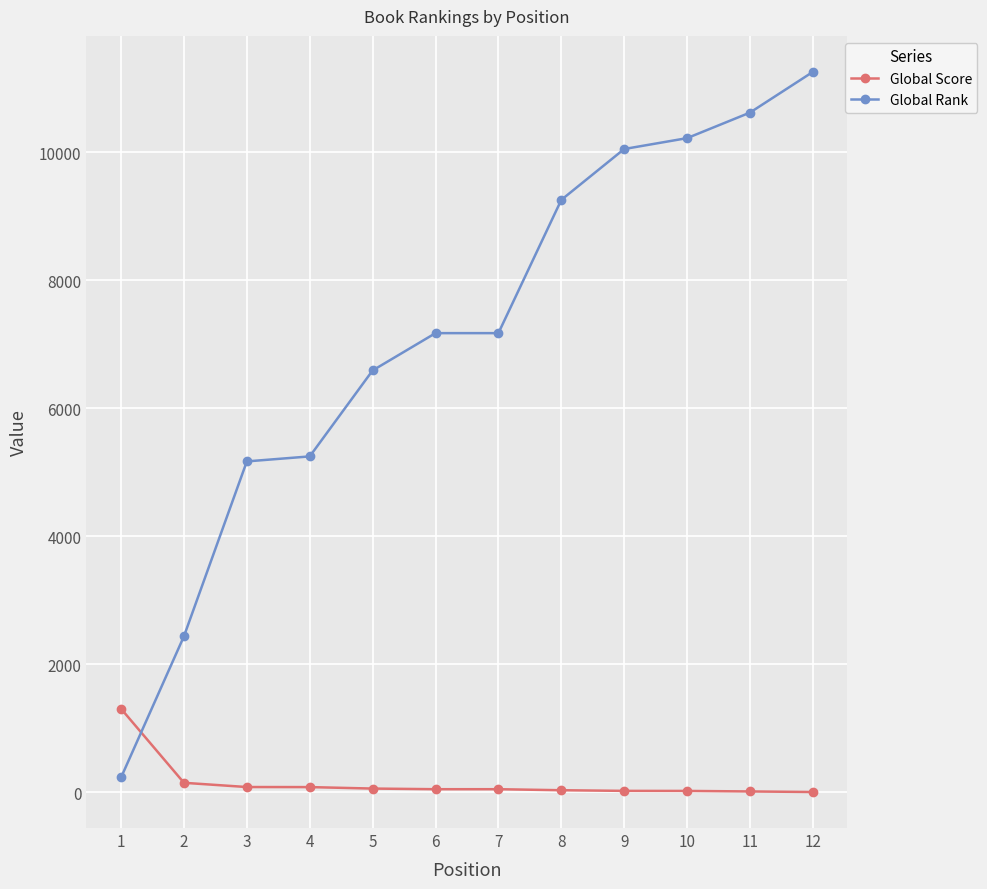

What is the difference between the maximum and second lowest values in the Global Score series?

1292